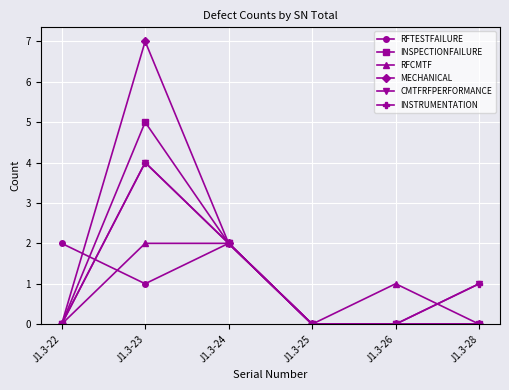

Which series has the widest spread of values?

MECHANICAL